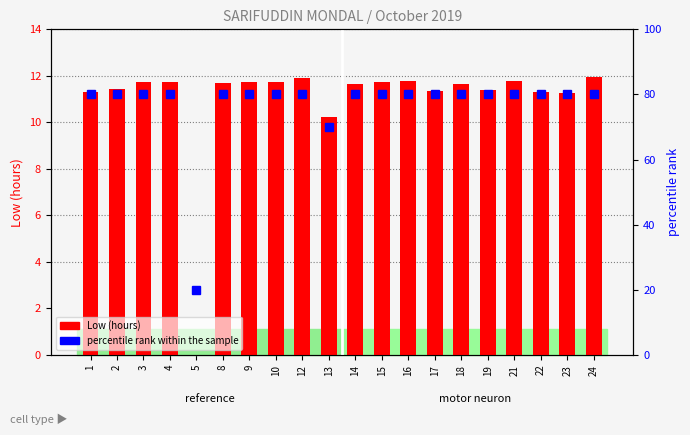

What is the value of the Low (hours) bar at the 10th from the left?

10.2